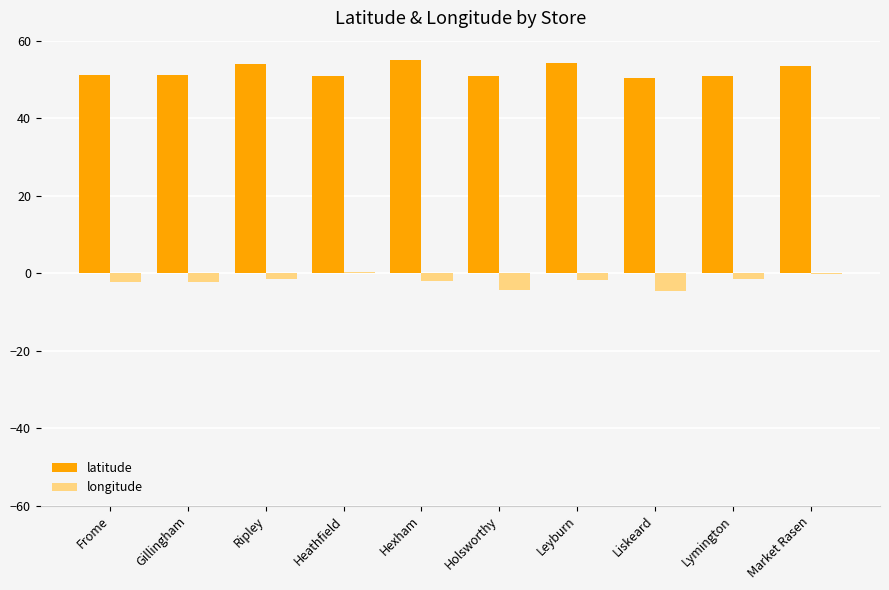

The latitude series shows 11.3 at Holsworthy. True or false?

False